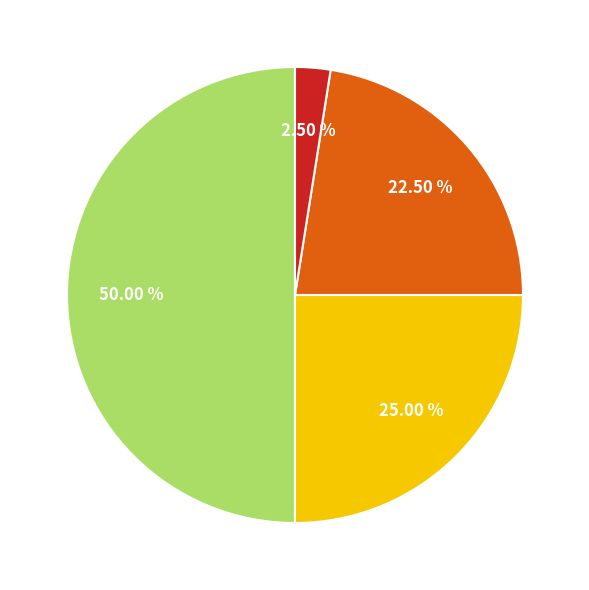

Which slice is the smallest?

Ticket (direction=1)